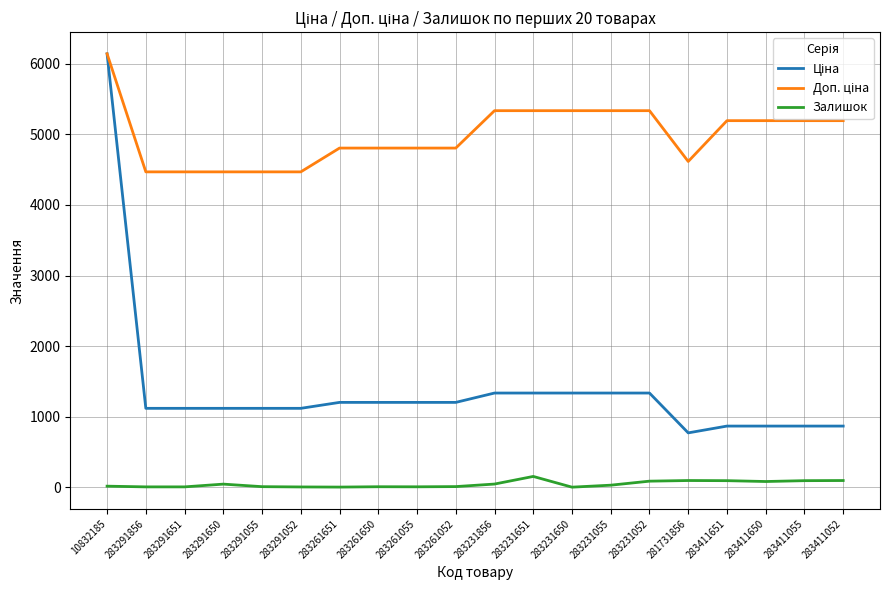

Count the number of categories in the chart.

20